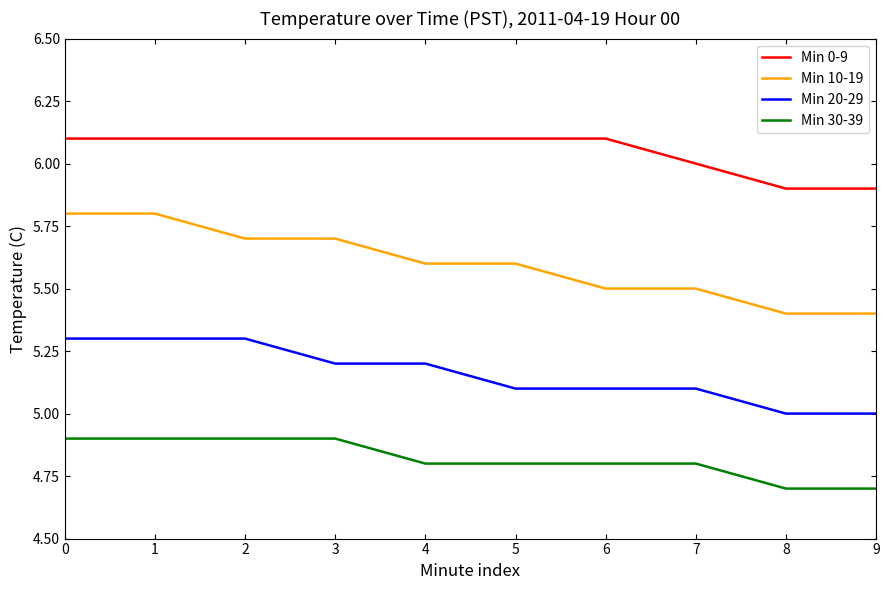

What are all the series names shown in the legend?

Min 0-9, Min 10-19, Min 20-29, Min 30-39